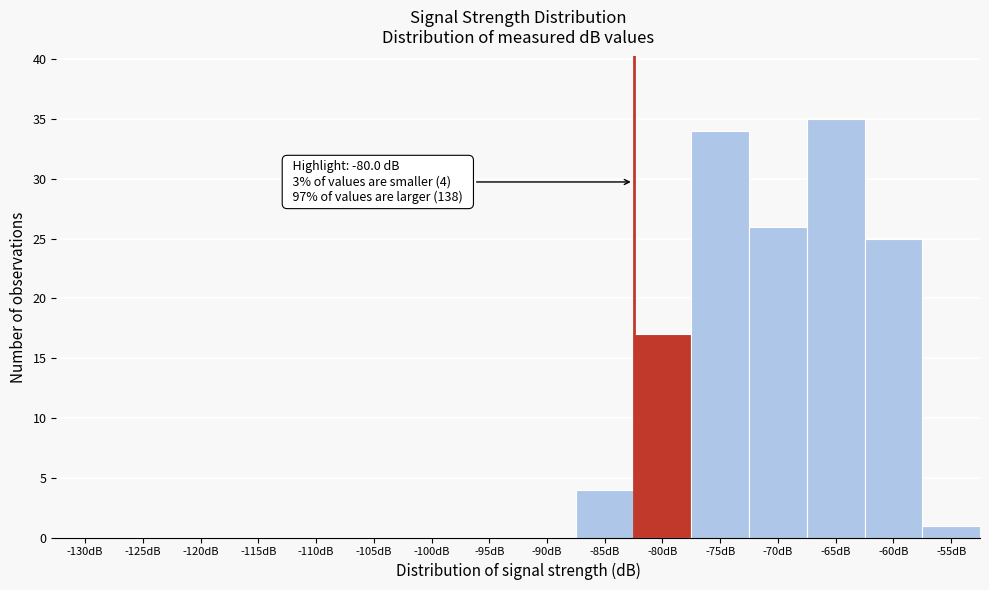

Reading left to right, transcribe all the data shown in this chart.

-130dB=0	-125dB=0	-120dB=0	-115dB=0	-110dB=0	-105dB=0	-100dB=0	-95dB=0	-90dB=0	-85dB=4	-80dB=17	-75dB=34	-70dB=26	-65dB=35	-60dB=25	-55dB=1